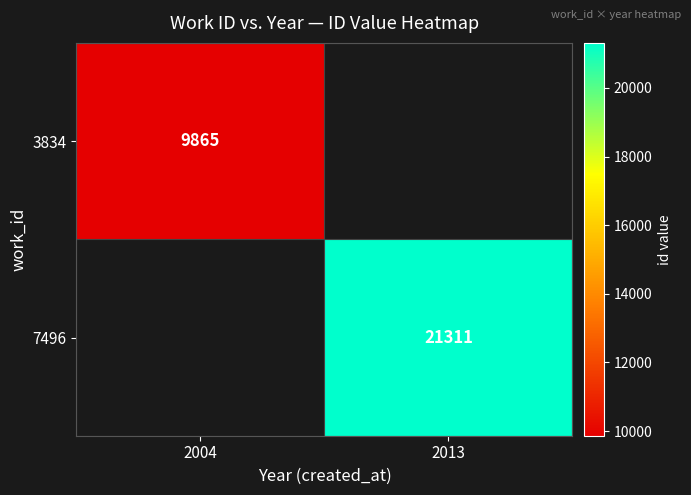

Is it true that 7496 equals 11455 at 2013?

False